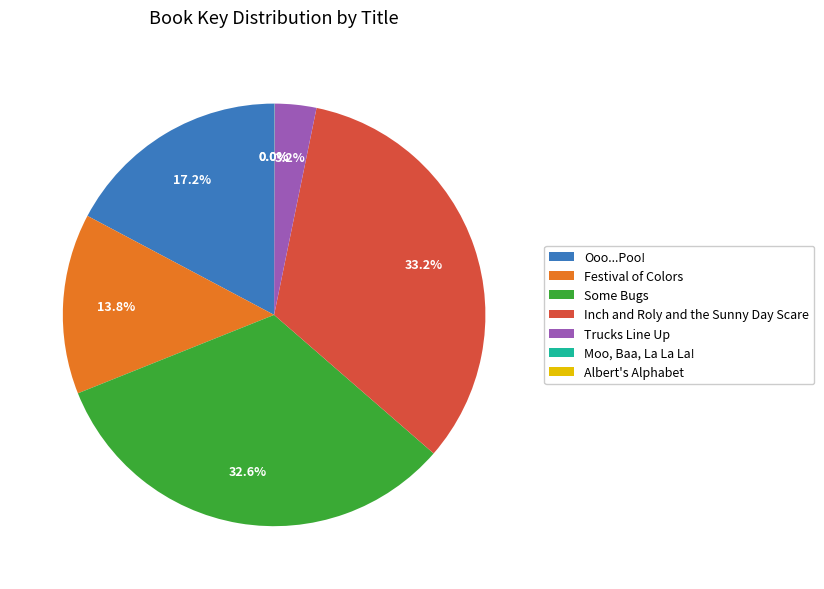

Do Trucks Line Up and Ooo...Poo! together represent more than half of the pie?

No